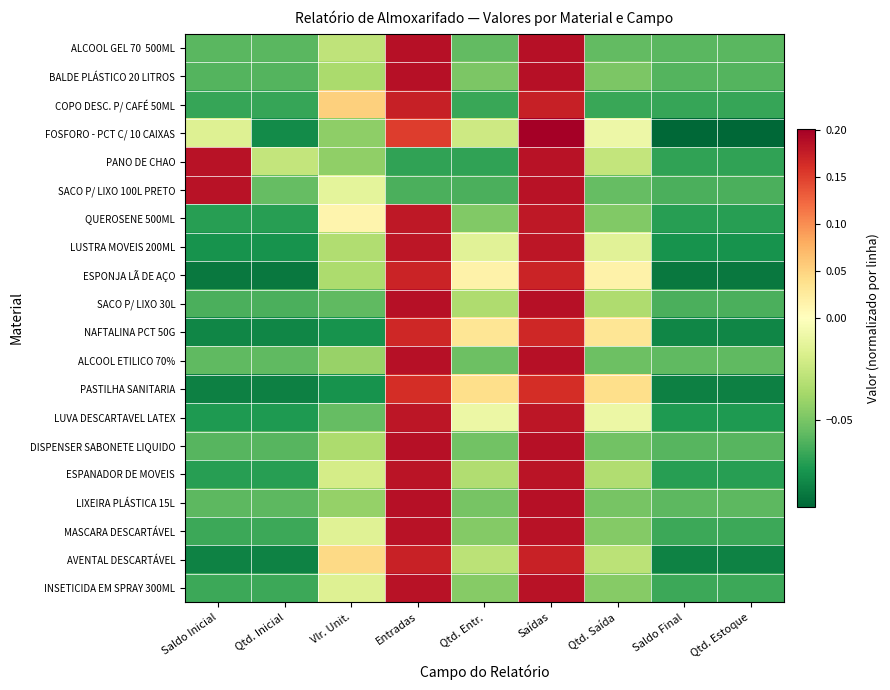

At which category is the sum across all series the highest?

Saídas